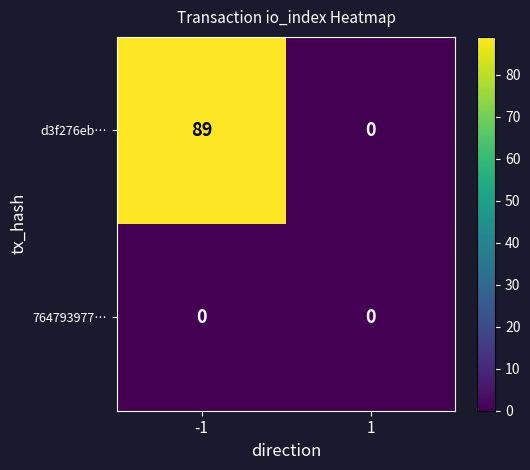

What value does the d3f276eb… series have at -1, to the nearest 10?

90